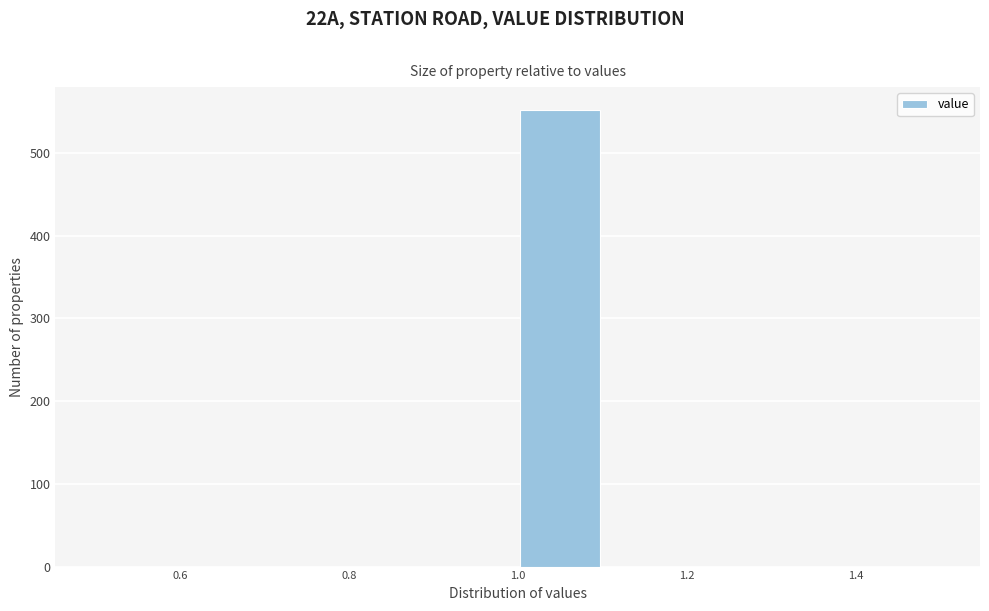

Over which range of the x-axis is the bar tallest?

1.0 to 1.1